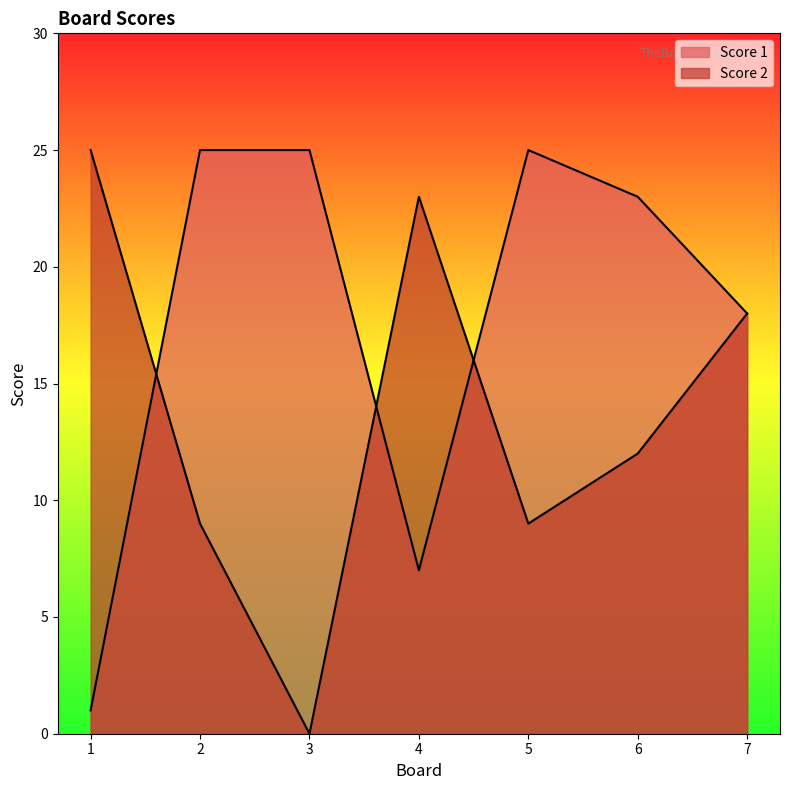

How many values in the Score 1 series exceed 23?

3